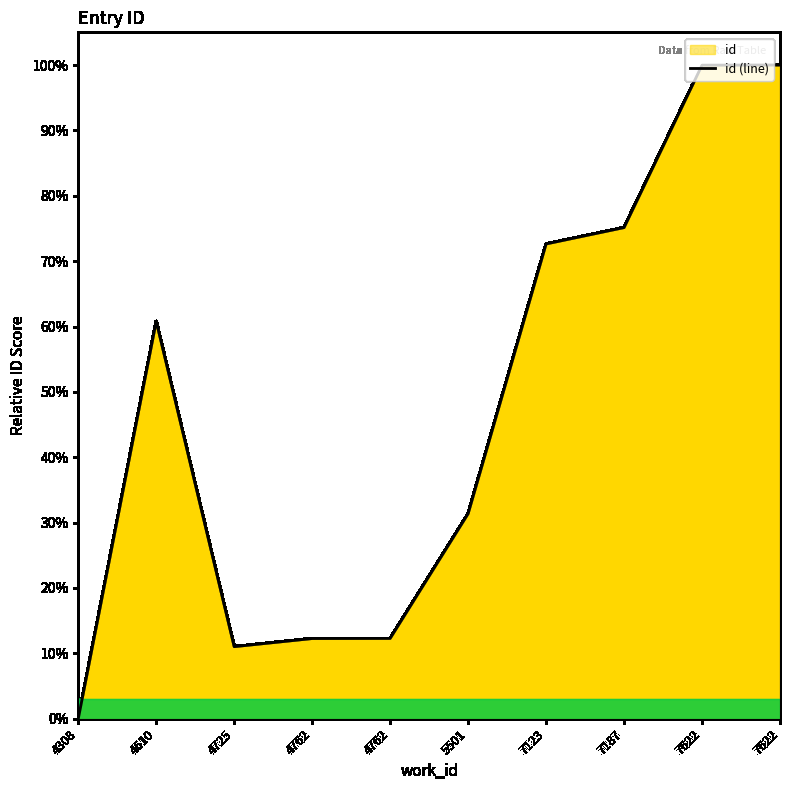

True or false: the data shows 103.1 at 7187.

False